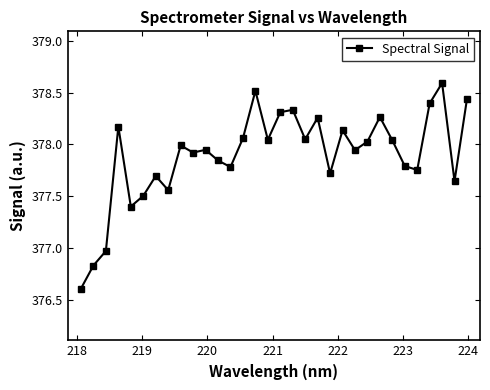

What is the minimum value shown in the chart?

376.6